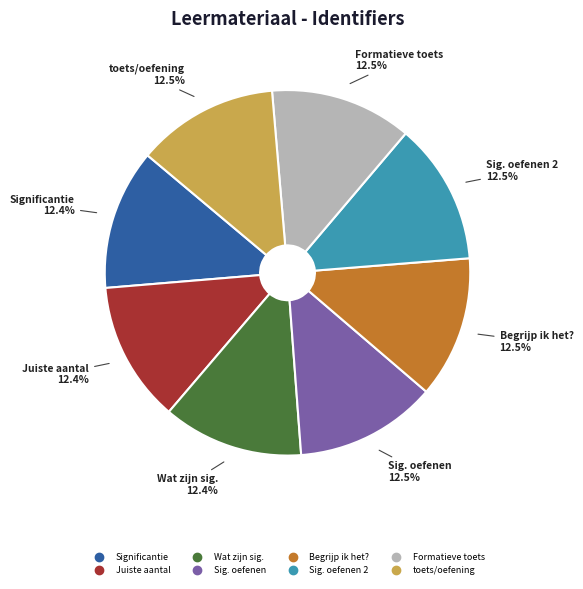

How many slices are in this pie chart?

8